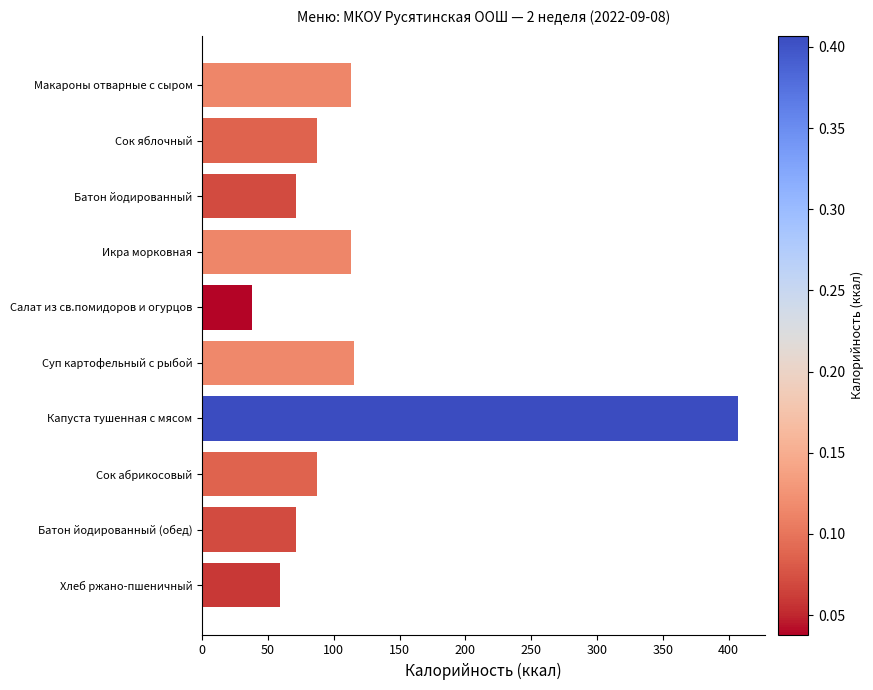

Reading bottom to top, extract all data points from this chart.

Хлеб ржано-пшеничный=59	Батон йодированный (обед)=71	Сок абрикосовый=87	Капуста тушенная с мясом=407	Суп картофельный с рыбой=115	Салат из св.помидоров и огурцов=38	Икра морковная=113	Батон йодированный=71	Сок яблочный=87	Макароны отварные с сыром=113